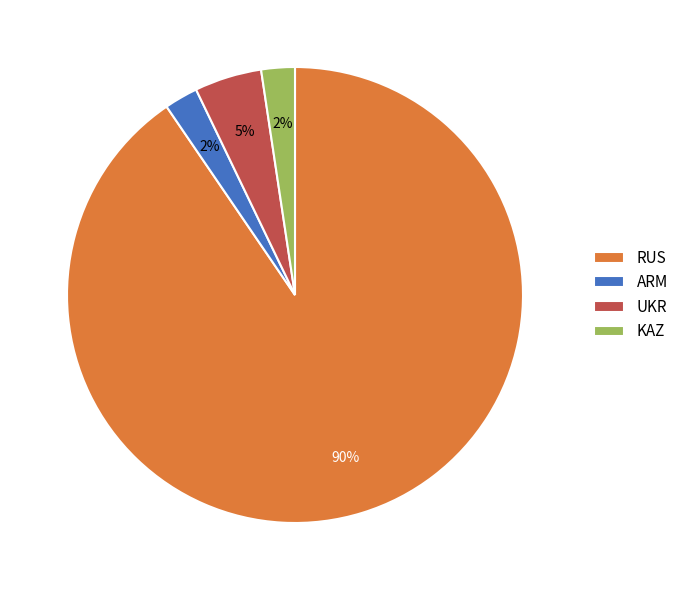

Which slice is the largest?

RUS